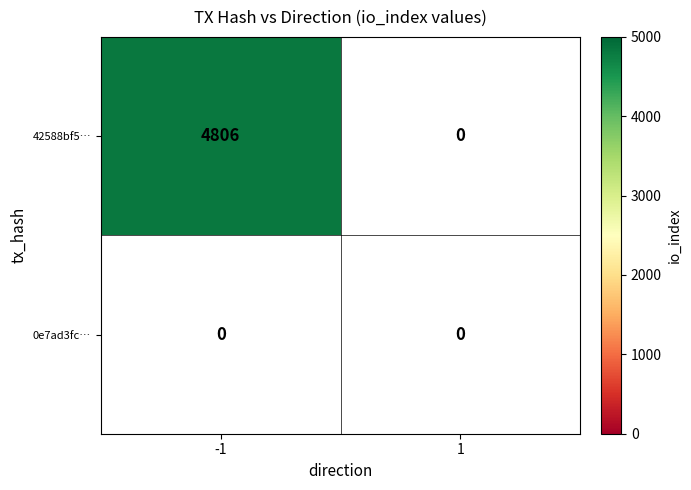

Reading left to right, extract all data points from this chart.

42588bf519c4105bd3b642f7db77a8b60d3ec85: -1=4806	1=0
0e7ad3fc4e5969bd2d949de75544b6cc1c14b2c: -1=0	1=0